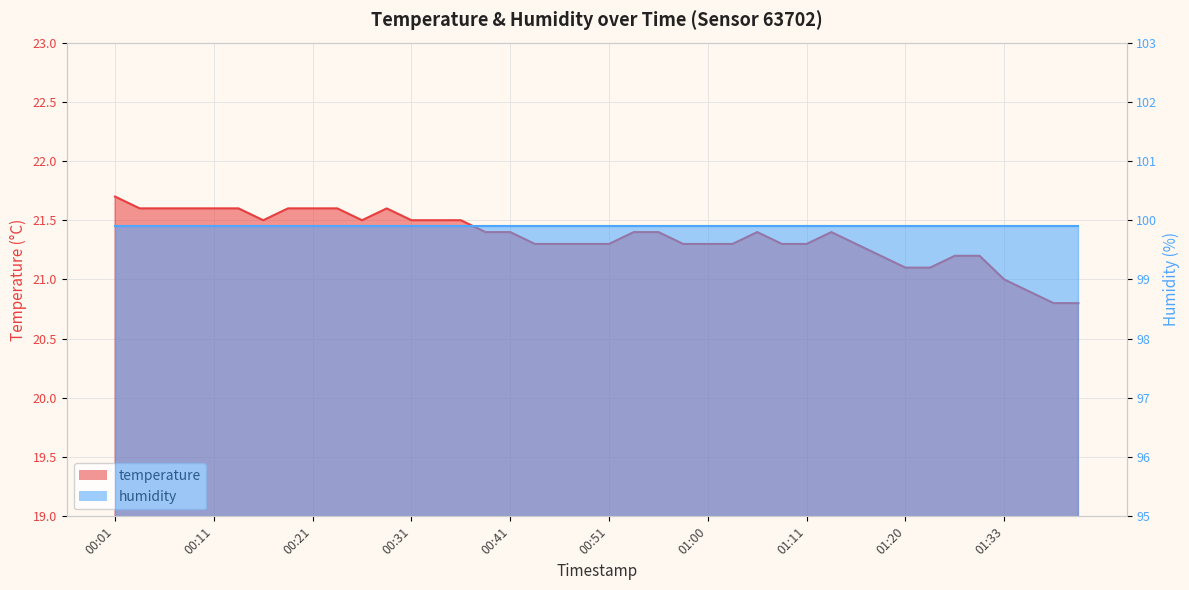

Where is the data nearest to the value 21?

01:33